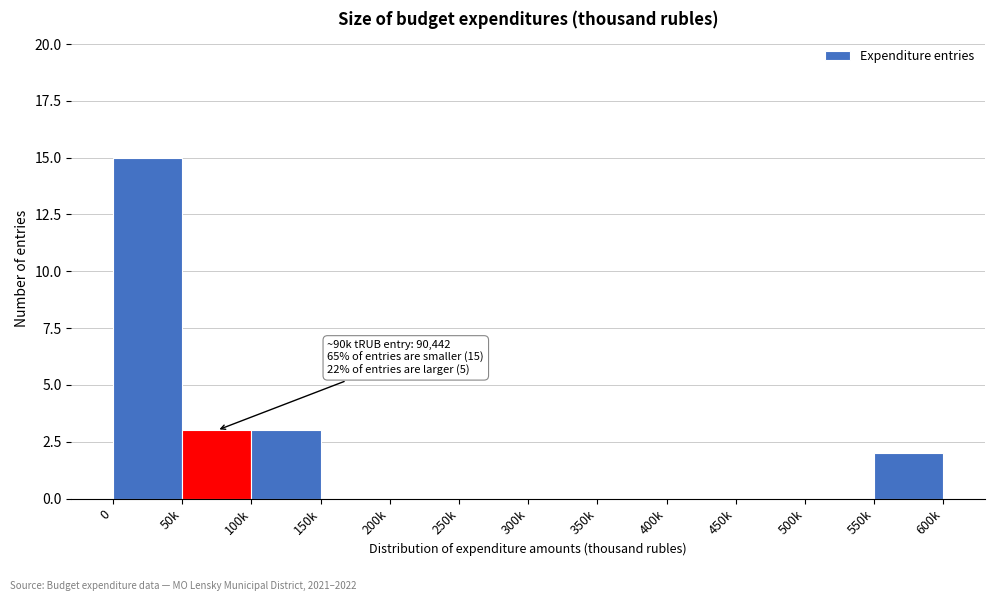

Reading right to left, what are all the values shown in this chart?

550k=2	500k=0	450k=0	400k=0	350k=0	300k=0	250k=0	200k=0	150k=0	100k=3	50k=3	0=15